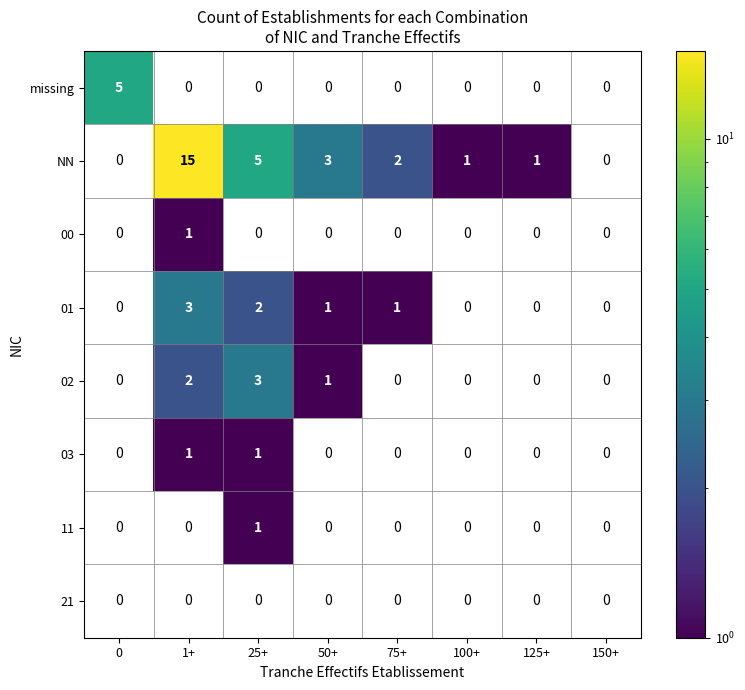

Which category has the highest value across all series?

1+